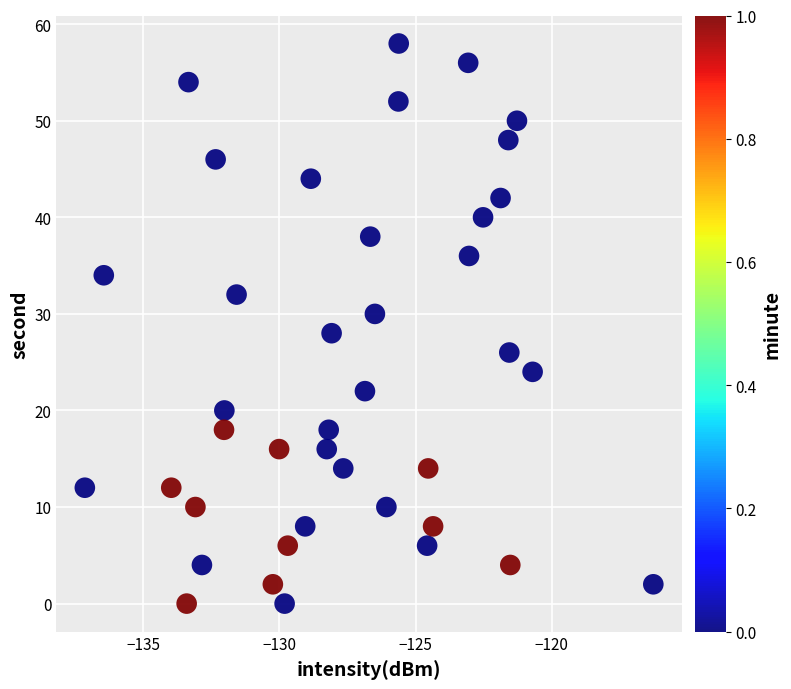

Count the number of points in this scatter plot.

40